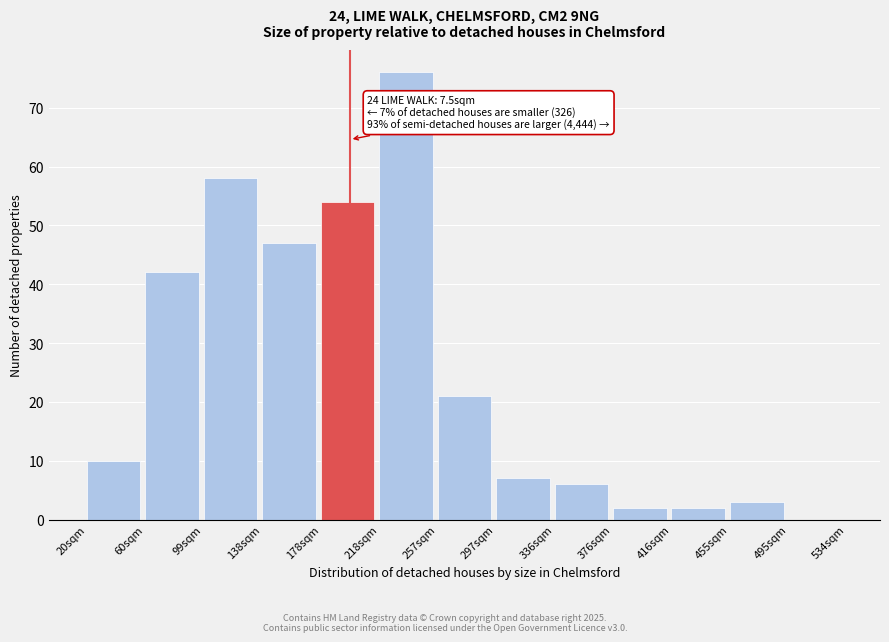

Reading left to right, transcribe all the data shown in this chart.

20sqm=10	60sqm=42	99sqm=58	138sqm=47	178sqm=54	218sqm=76	257sqm=21	297sqm=7	336sqm=6	376sqm=2	416sqm=2	455sqm=3	495sqm=0